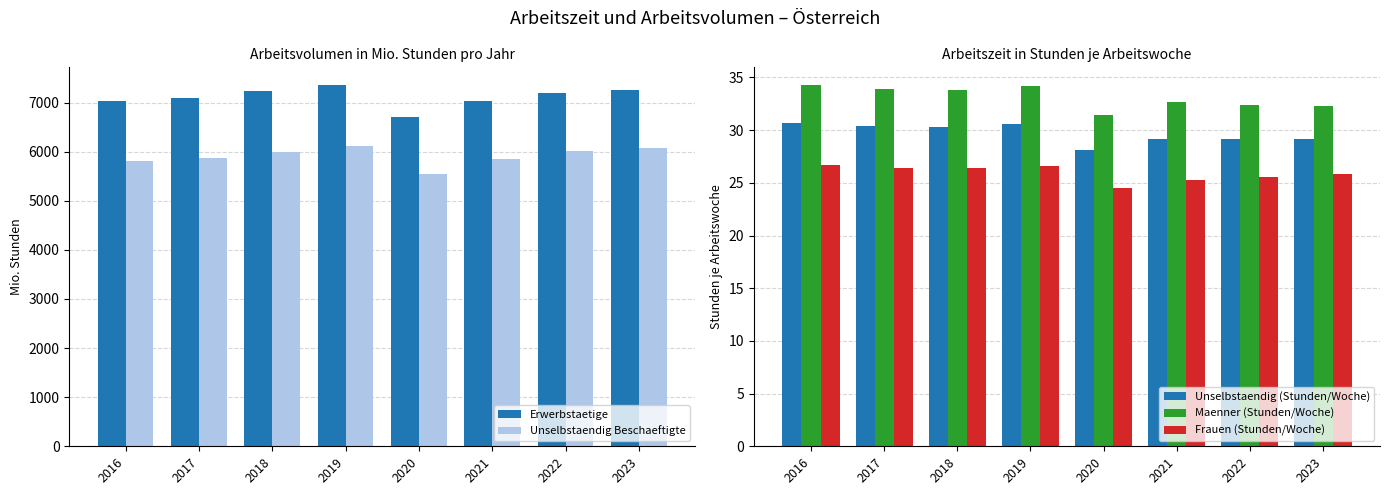

How many data points in Maenner (Stunden/Woche) are above 33?

4